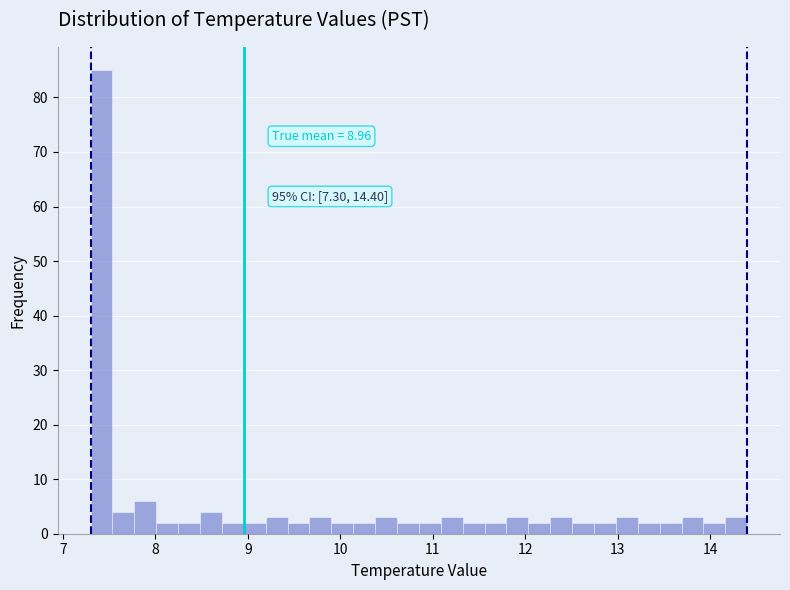

Around what value on the x-axis is the tallest bar? Give the approximate position of its centre, as read against the axis.

7.4